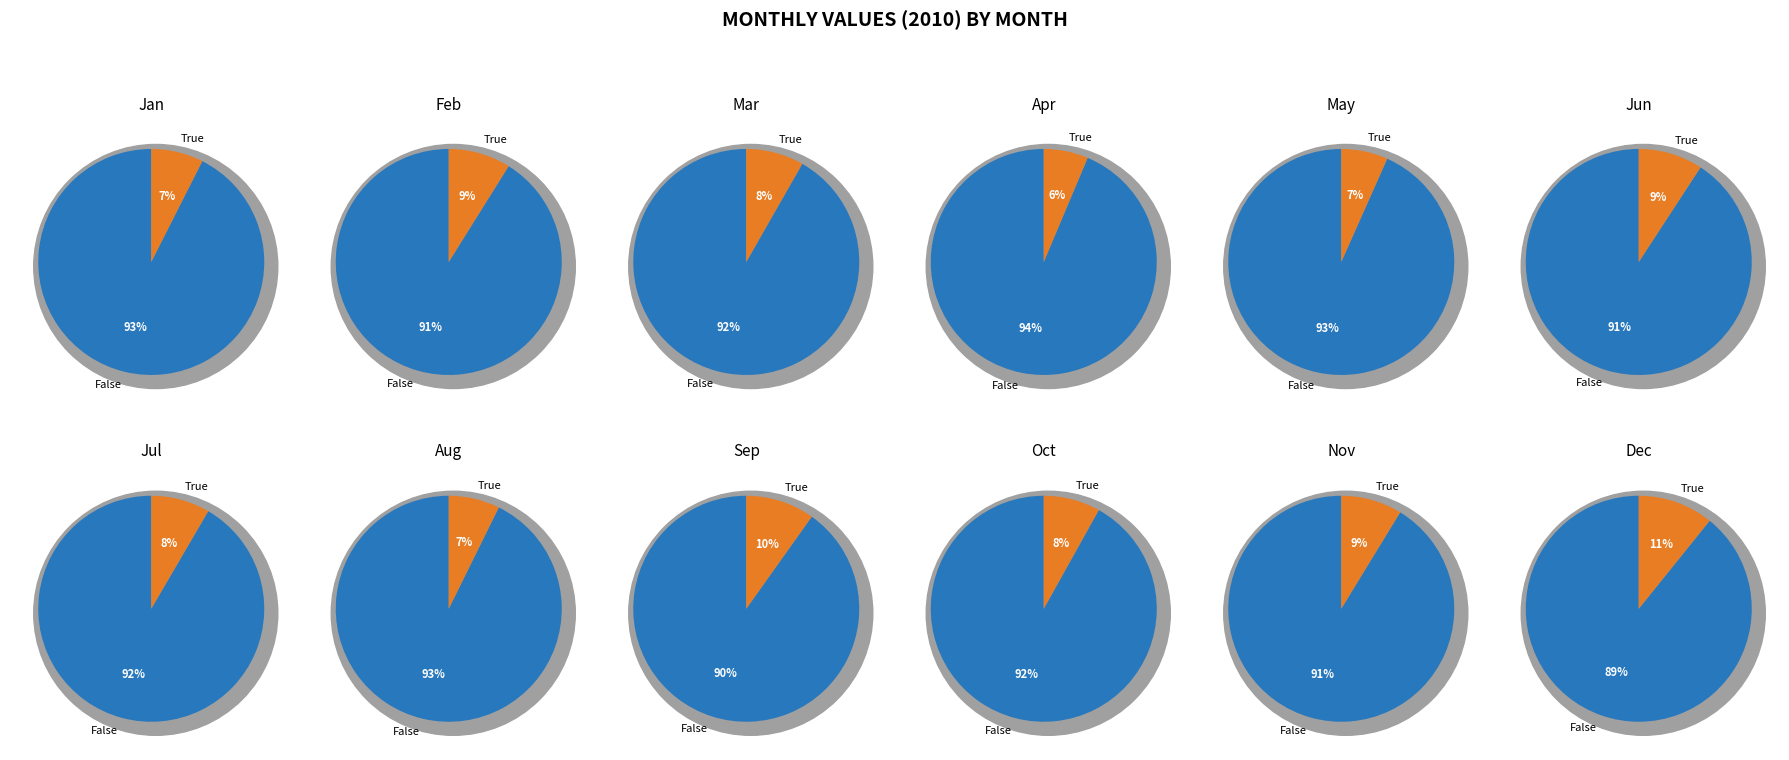

The Jul slice represents 8% of the pie. True or false?

True